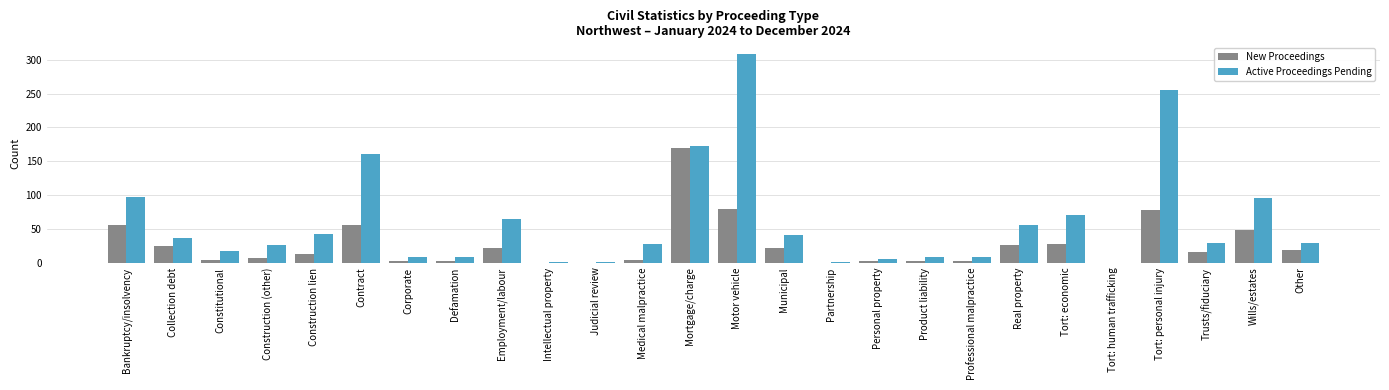

Is the value of Active Proceedings Pending at Wills/estates greater than the value of New Proceedings at Employment/labour?

Yes